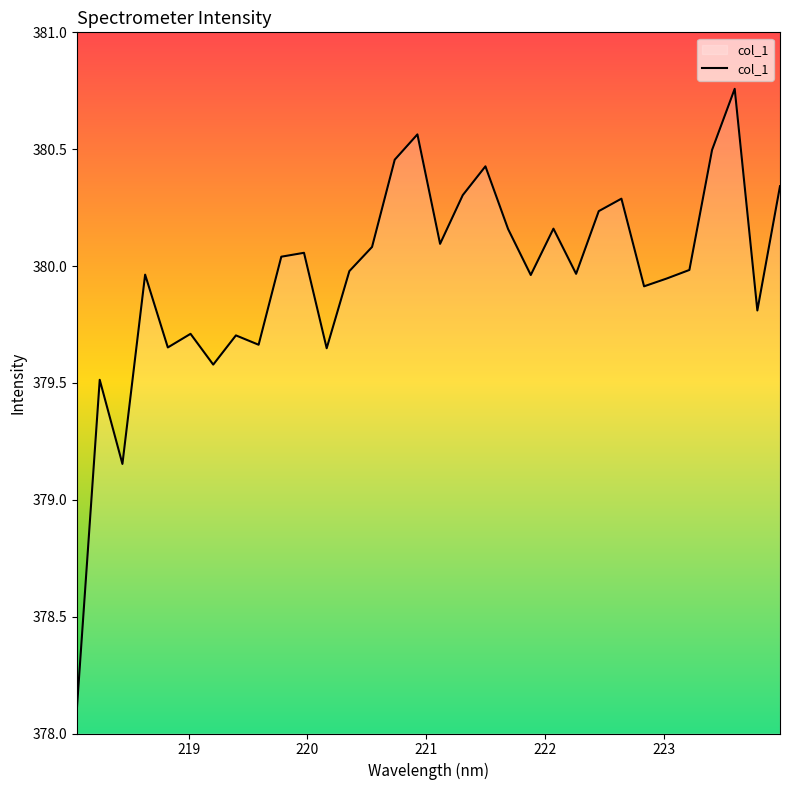

What is the smallest value displayed?

378.1